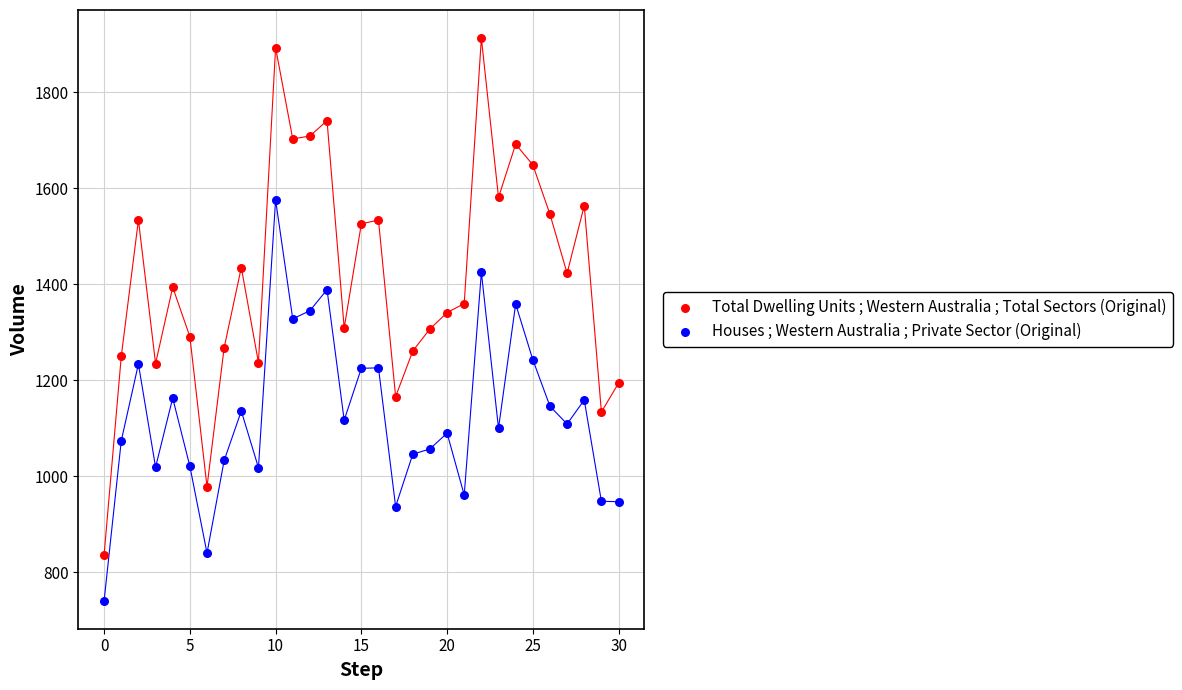

Which series reaches the minimum Y coordinate?

Houses ; Western Australia ; Private Sector (Original)